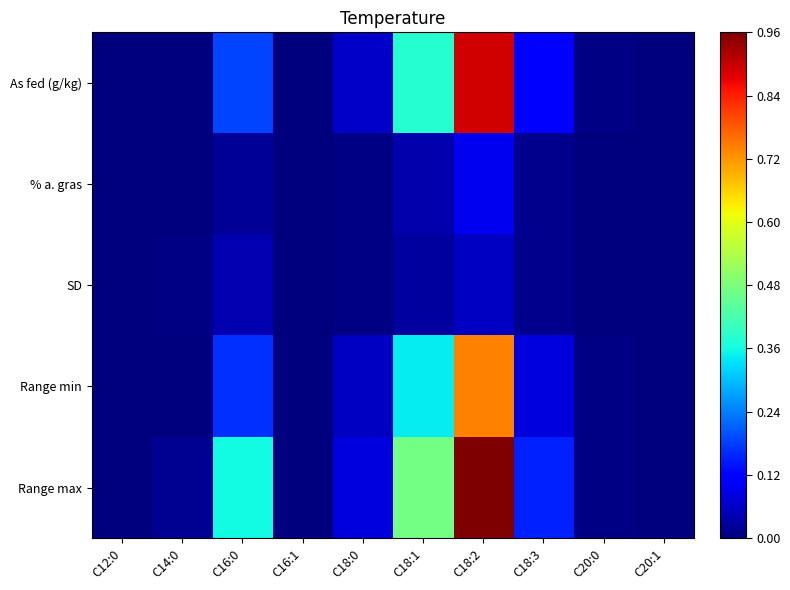

Reading left to right, list all the values displayed in this chart.

As fed (g/kg): C12:0=0.0	C14:0=0.0	C16:0=0.2	C16:1=0.0	C18:0=0.1	C18:1=0.4	C18:2=0.9	C18:3=0.1	C20:0=0.0	C20:1=0.0
% a. gras: C12:0=0.0	C14:0=0.0	C16:0=0.0	C16:1=0.0	C18:0=0.0	C18:1=0.0	C18:2=0.1	C18:3=0.0	C20:0=0.0	C20:1=0.0
SD: C12:0=0.0	C14:0=0.0	C16:0=0.0	C16:1=0.0	C18:0=0.0	C18:1=0.0	C18:2=0.1	C18:3=0.0	C20:0=0.0	C20:1=0.0
Range min: C12:0=0.0	C14:0=0.0	C16:0=0.2	C16:1=0.0	C18:0=0.1	C18:1=0.3	C18:2=0.7	C18:3=0.1	C20:0=0.0	C20:1=0.0
Range max: C12:0=0.0	C14:0=0.0	C16:0=0.4	C16:1=0.0	C18:0=0.1	C18:1=0.5	C18:2=1.0	C18:3=0.2	C20:0=0.0	C20:1=0.0